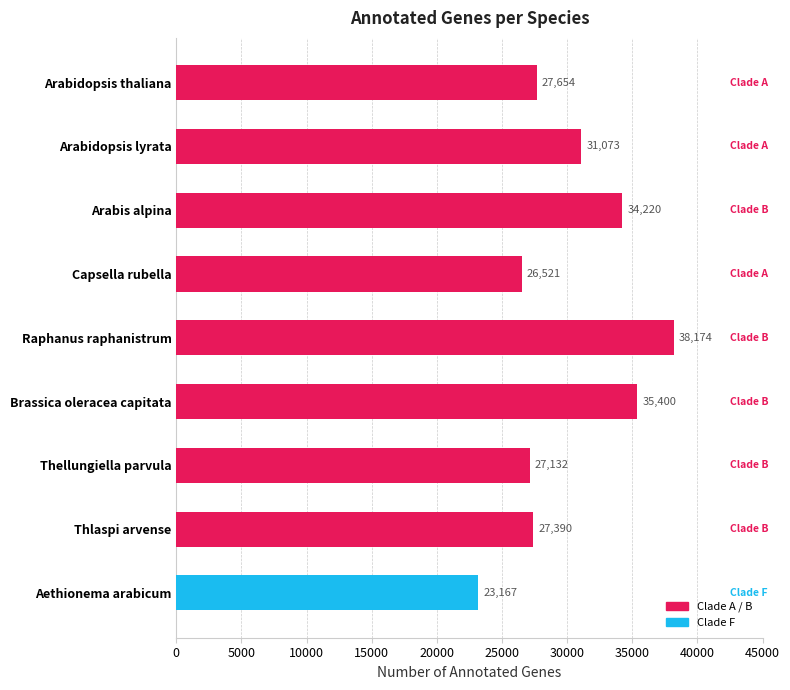

What is the average value?

30081